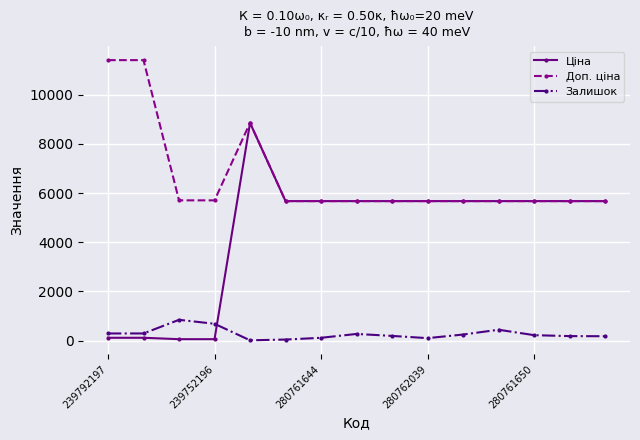

True or false: Залишок and Ціна cross at least once.

True